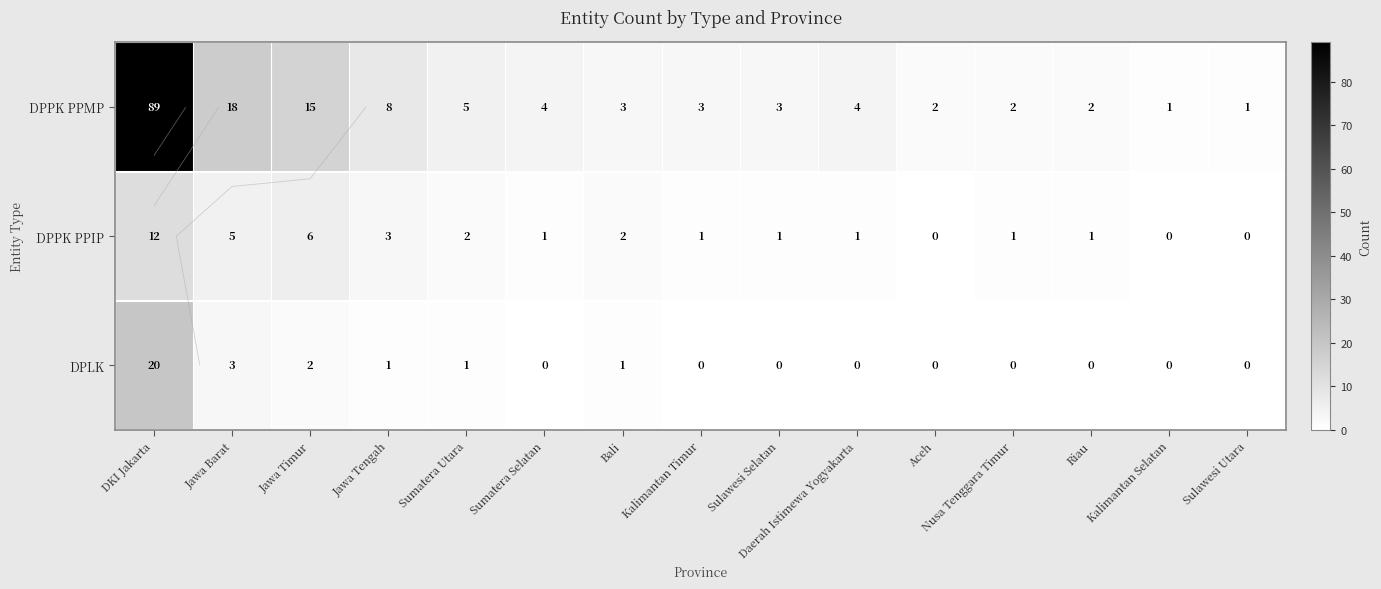

How many data points does each series have?

15